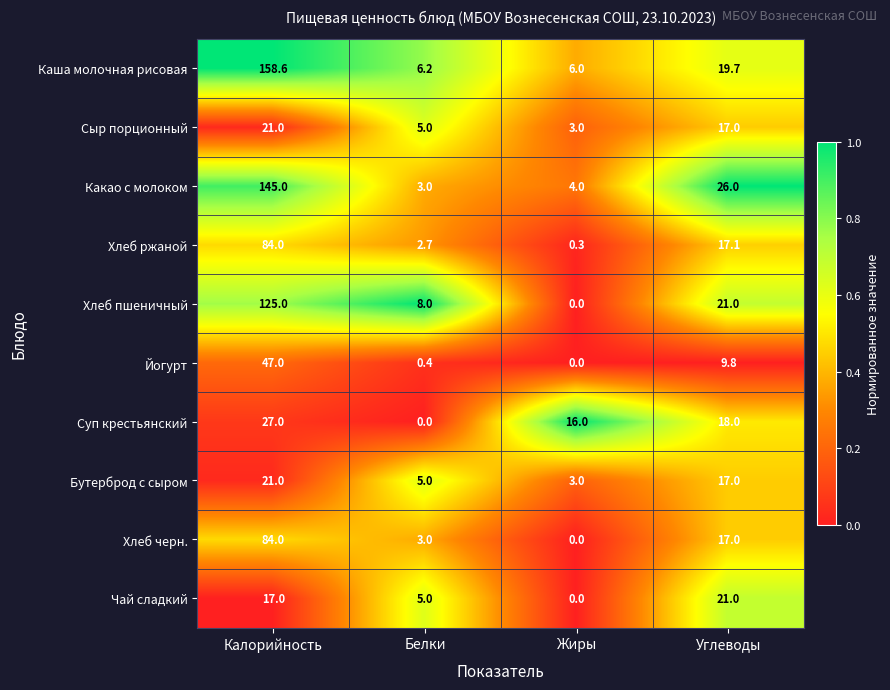

True or false: Хлеб пшеничный has a value of 125.0 at Калорийность.

True